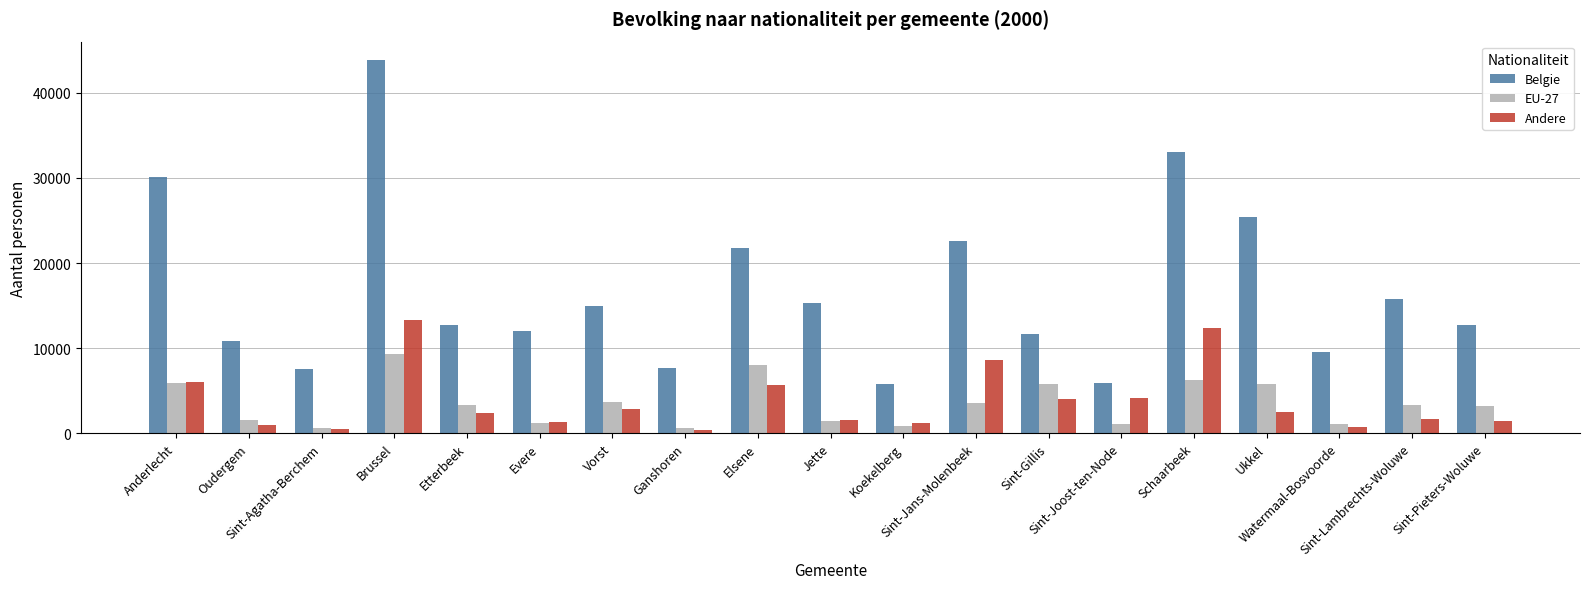

At how many categories does at least one series exceed 18482?

6